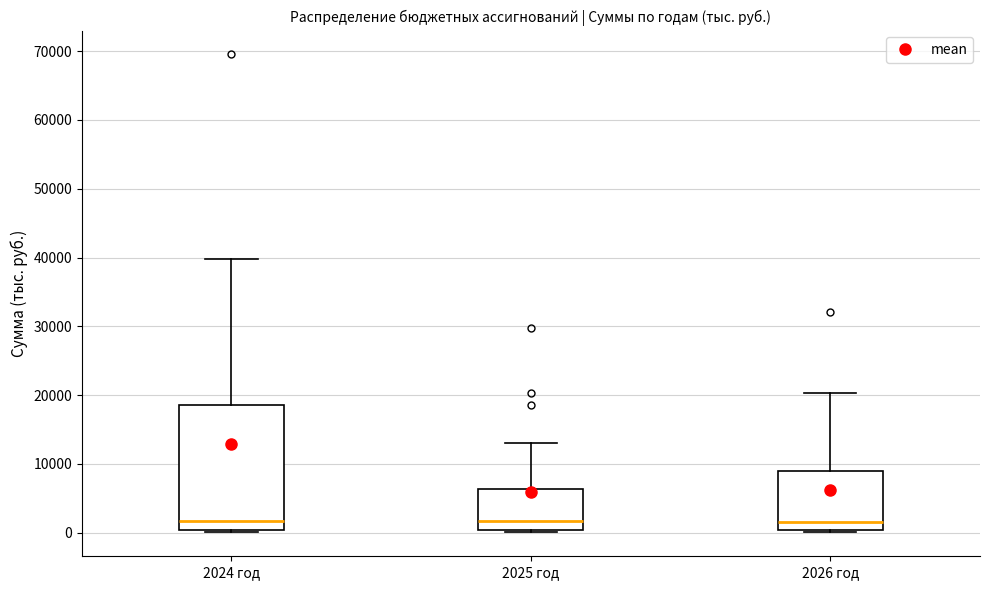

Reading left to right, read every box against the y-axis: the position of its median line, the range the box covers, and the ends of its whiskers. The values are not printed on the chart, so give them approximately, as read against the axis.

2024 год: median 2000, box 0 to 19000, whiskers 0 (just below the box's lower edge) to 40000
2025 год: median 2000, box 0 to 6000, whiskers 0 (just below the box's lower edge) to 13000
2026 год: median 2000, box 0 to 9000, whiskers 0 (just below the box's lower edge) to 20000